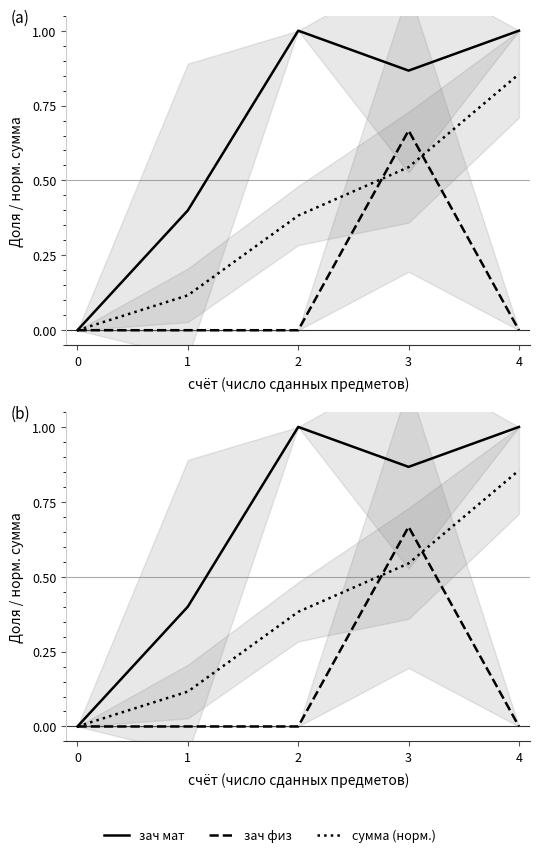

What is the difference between the сумма (норм.) values at 3 and 4?

0.3